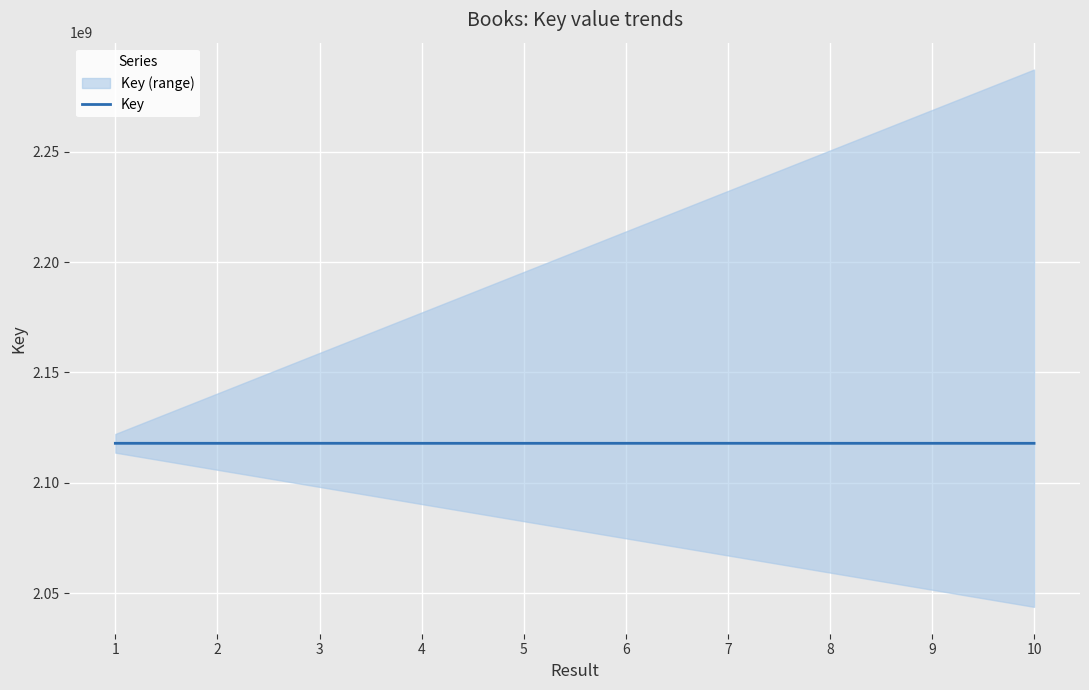

Reading left to right, list all the values displayed in this chart.

2117886150	2117880067	2117891827	2117880054	2117880024	2117886070	2117893157	2117882897	2117885151	2117878201